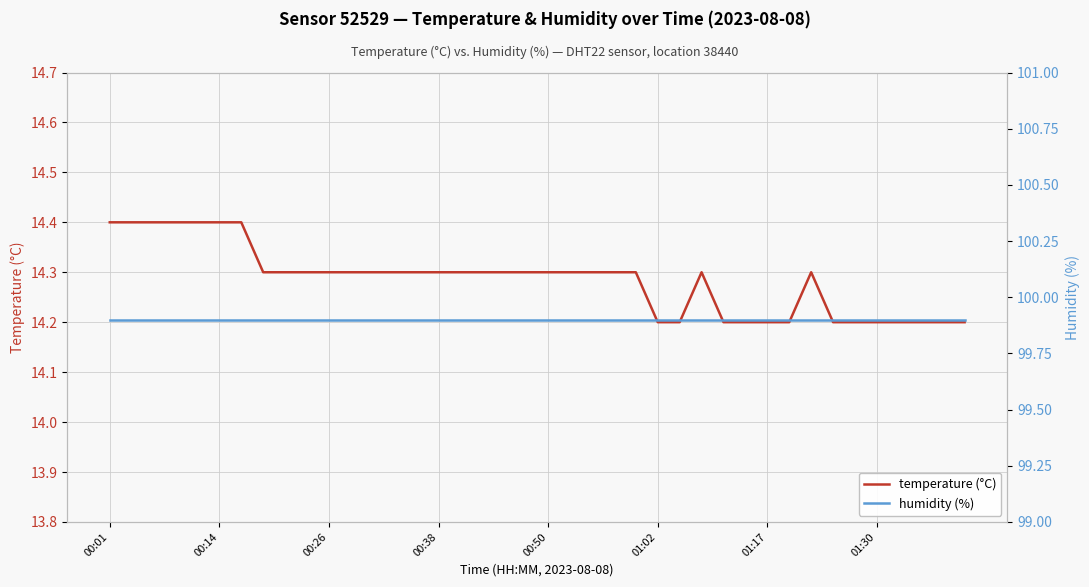

Which series has the widest spread of values?

temperature (°C)